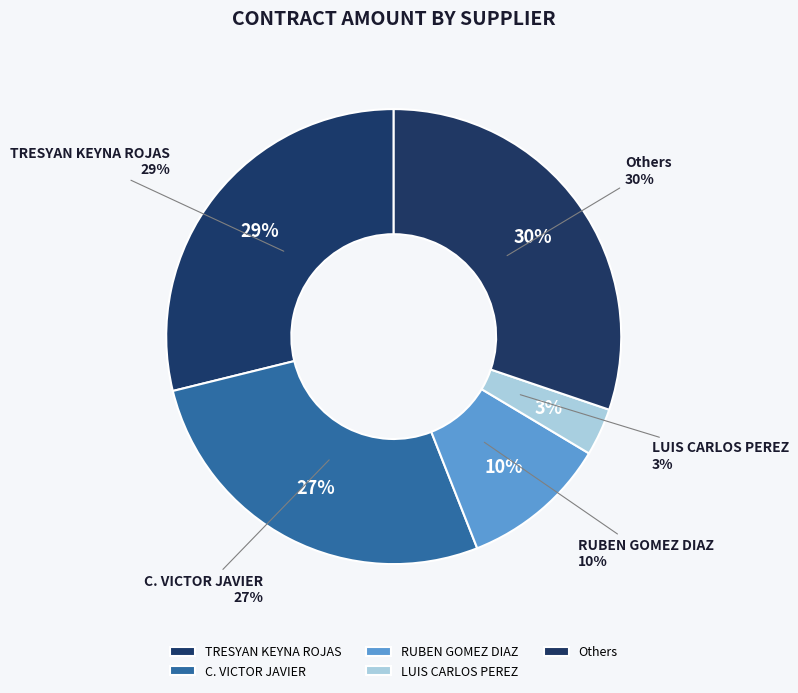

What percentage is the LUIS CARLOS PEREZ DURAZO slice, to the nearest percent?

3%